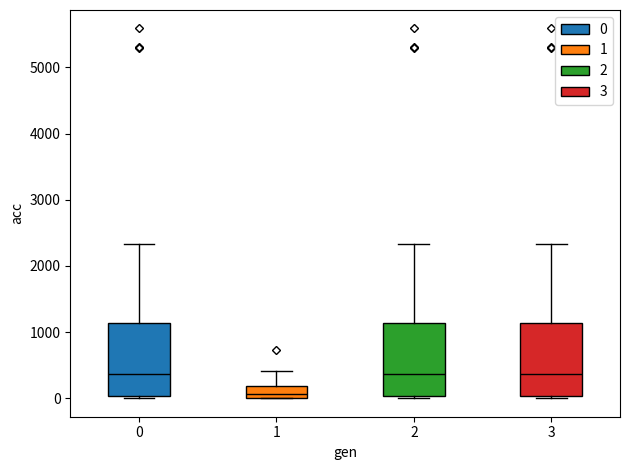

Reading left to right, read every box against the y-axis: the position of its median line, the range the box covers, and the ends of its whiskers. The values are not printed on the chart, so give them approximately, as read against the axis.

0: median 400, box 0 to 1100, whiskers 0 (just below the box's lower edge) to 2300
1: median 100, box 0 to 200, whiskers 0 to 400
2: median 400, box 0 to 1100, whiskers 0 (just below the box's lower edge) to 2300
3: median 400, box 0 to 1100, whiskers 0 (just below the box's lower edge) to 2300